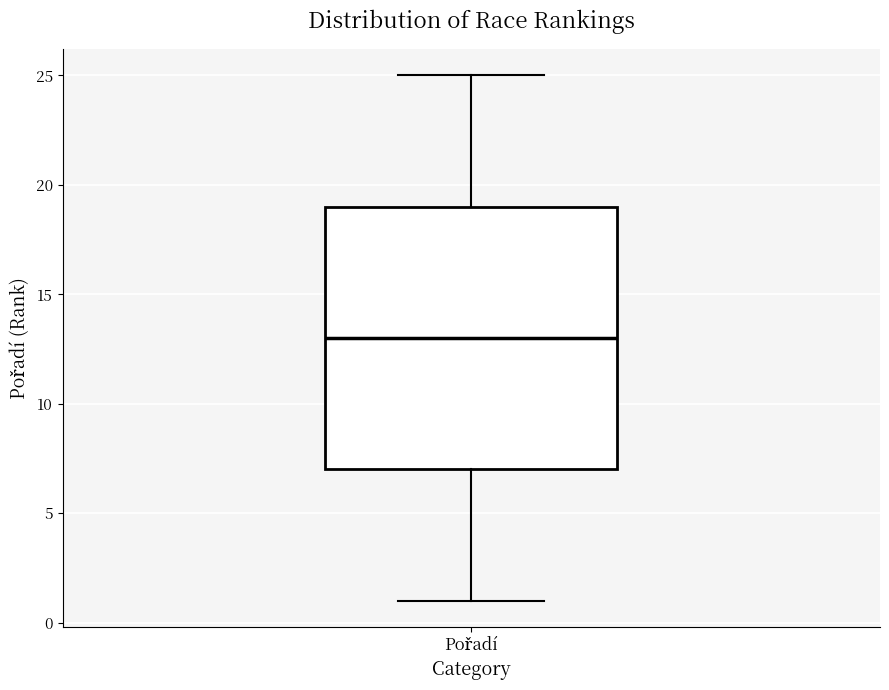

Transcribe this box plot: give where the median line is, the range the box spans, and where the two whiskers end, as read against the y-axis. The values are not printed on the chart, so give them approximately, as read against the axis.

median 13, box 7 to 19, whiskers 1 to 25